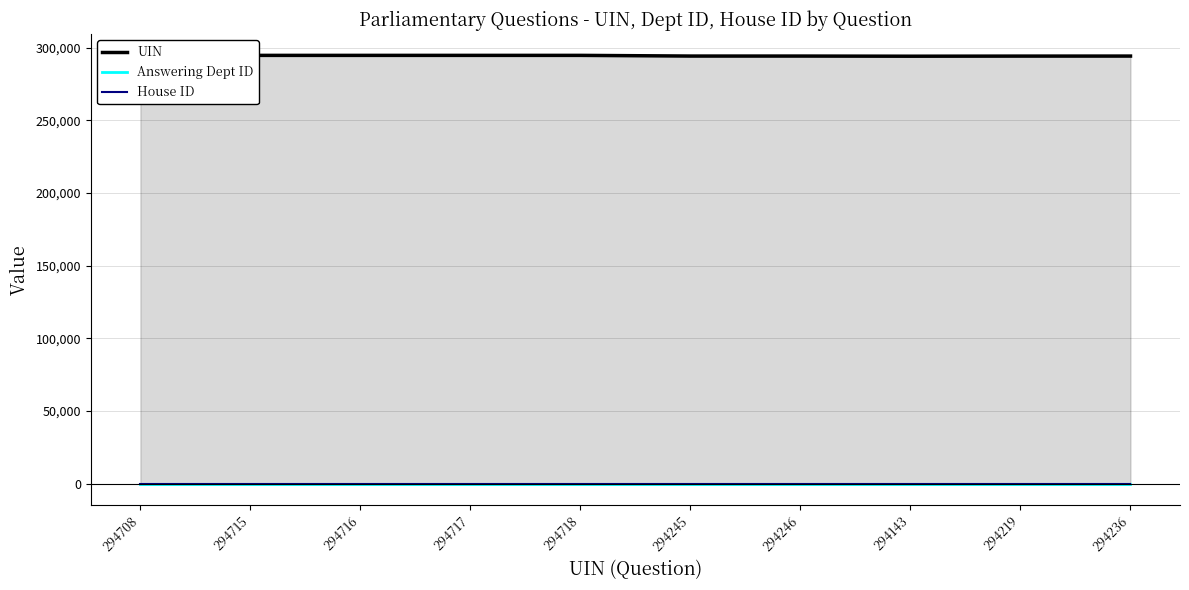

At which category does the chart reach its minimum across all series?

294708